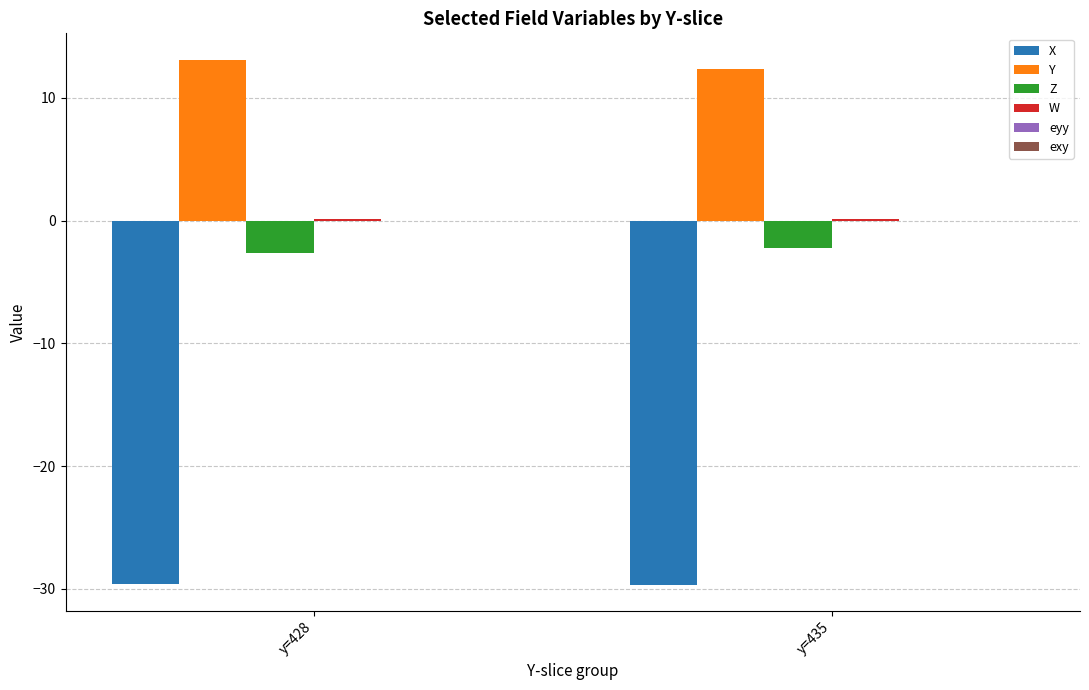

Is the value of Z at y=428 greater than the value of Y at y=428?

No